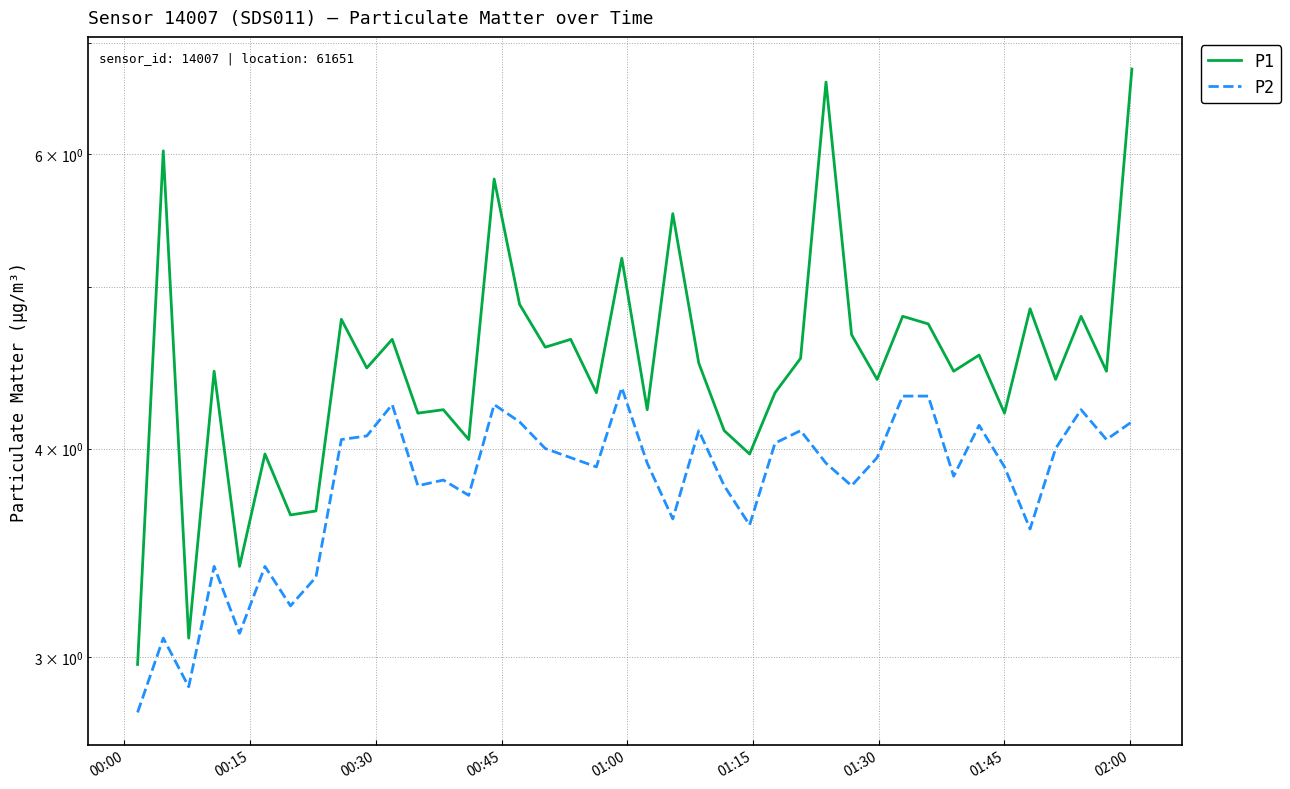

List the series in order of their overall mean, lowest first.

P2, P1